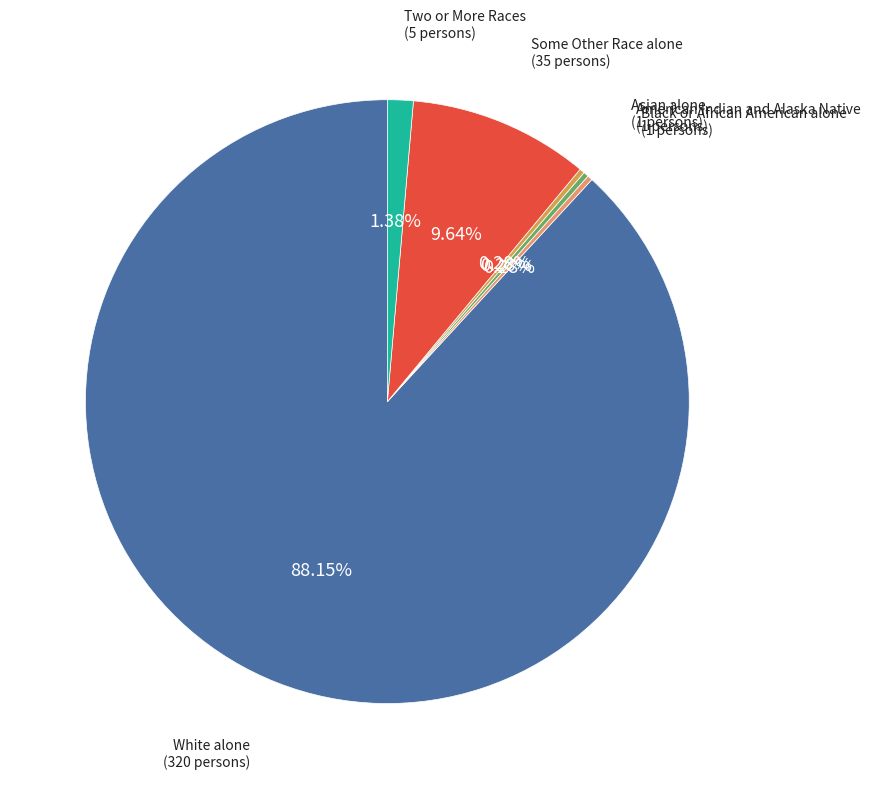

Which slice is the largest?

White alone